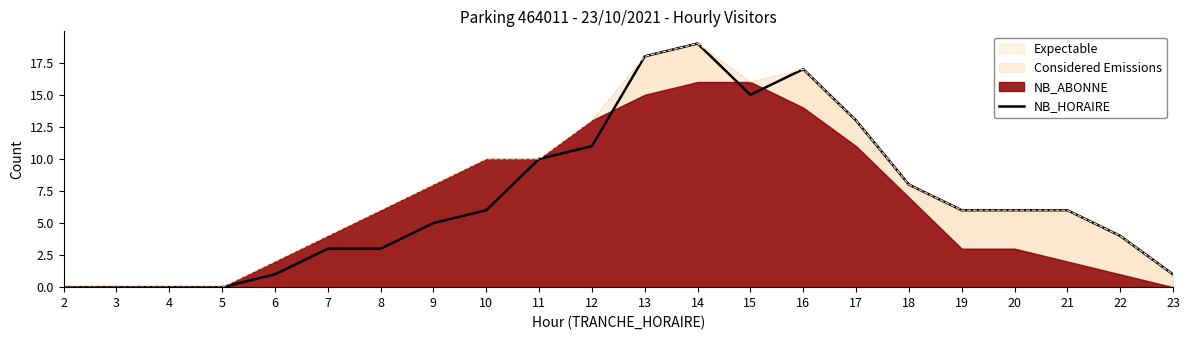

What is the sum of the values at 8 and 20?

9